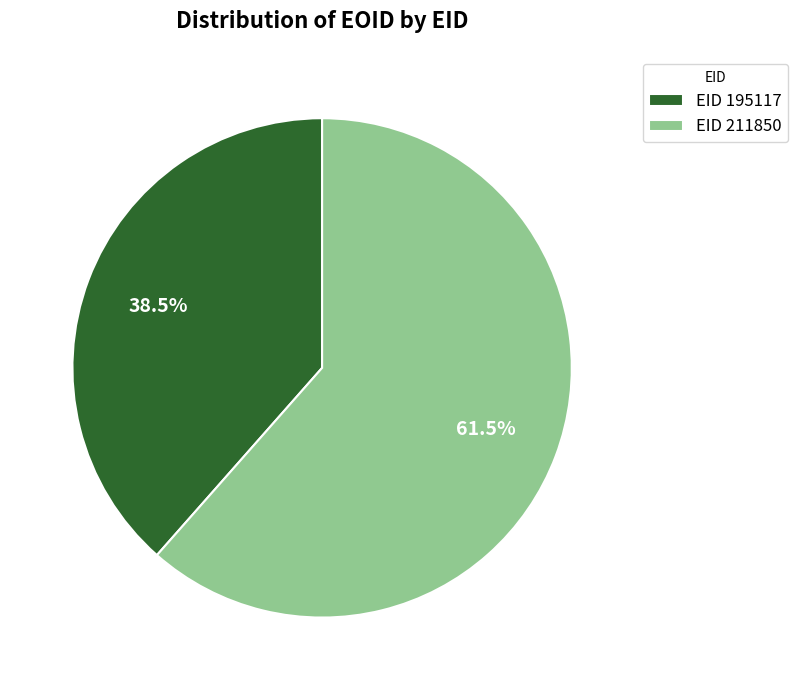

Does EID 211850 account for over 50% of the chart?

Yes